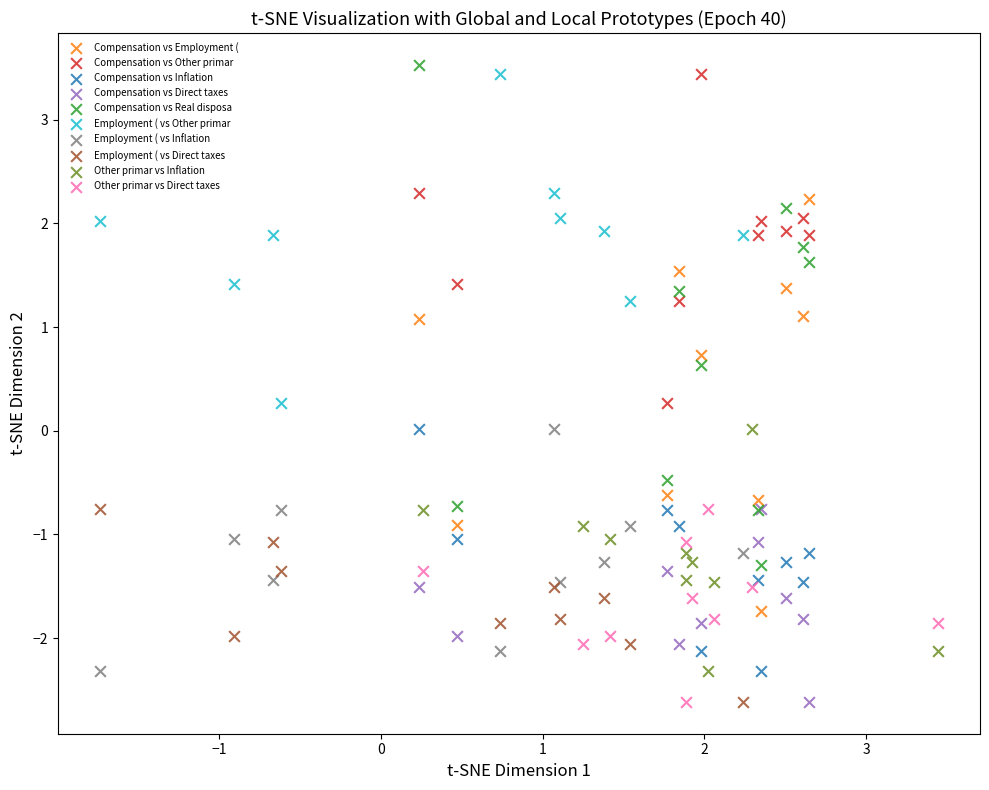

Which series has the largest Y range (max minus min)?

Compensation vs Real disposa